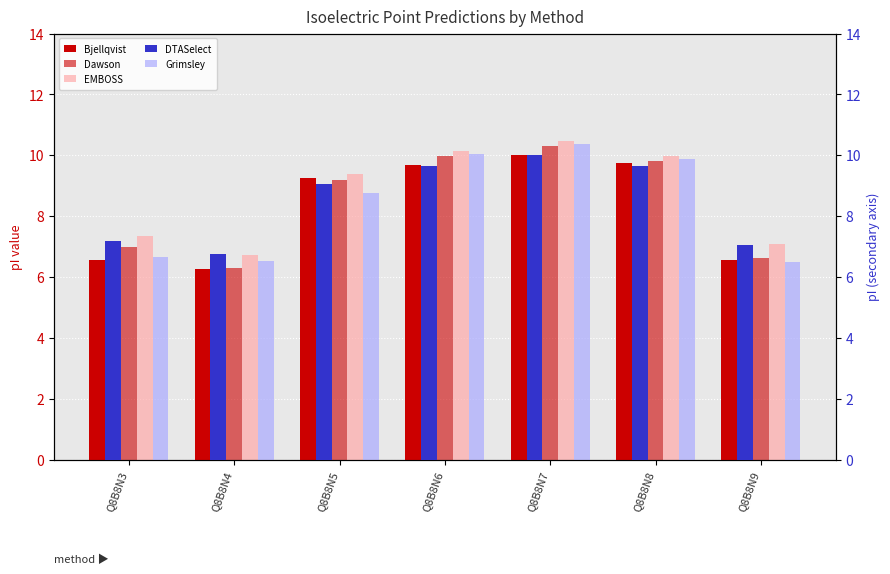

How many categories are shown in the chart?

7